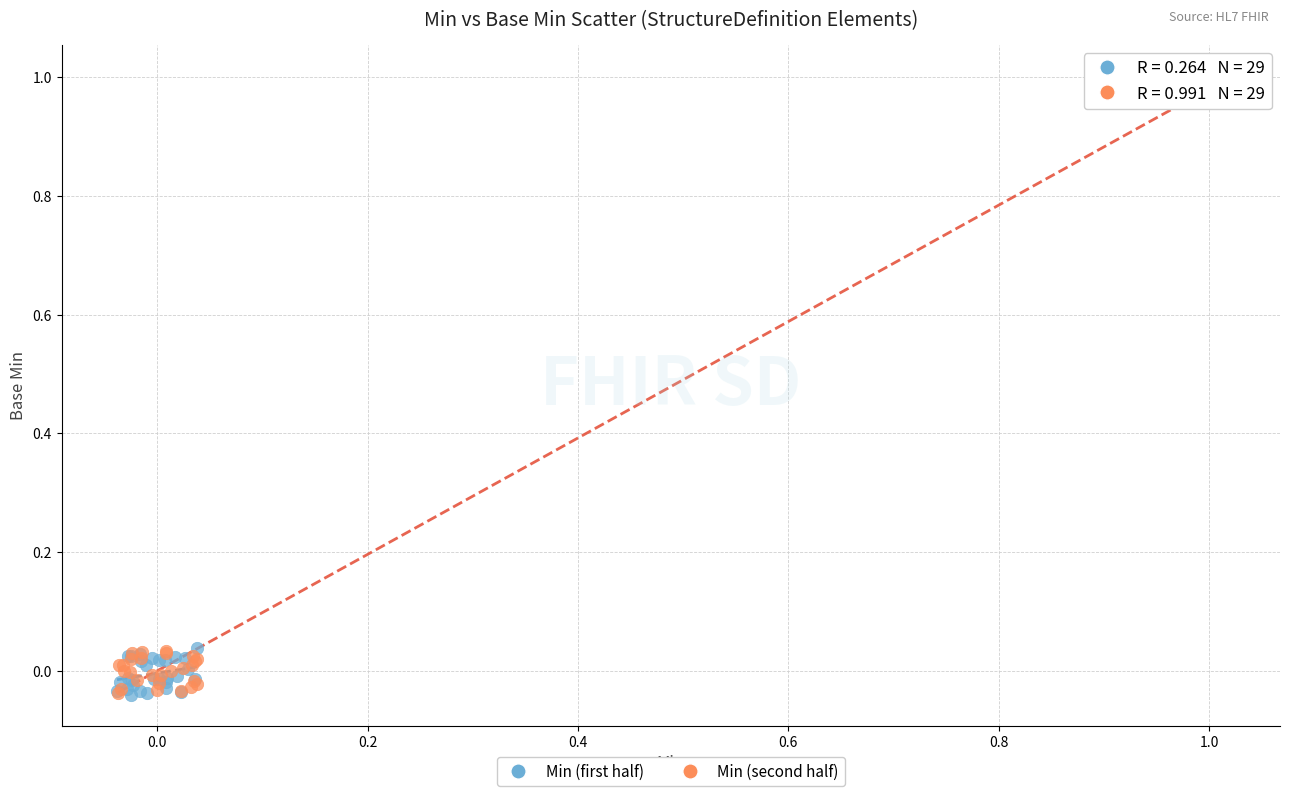

Which series reaches the maximum Y coordinate?

Min (second half)